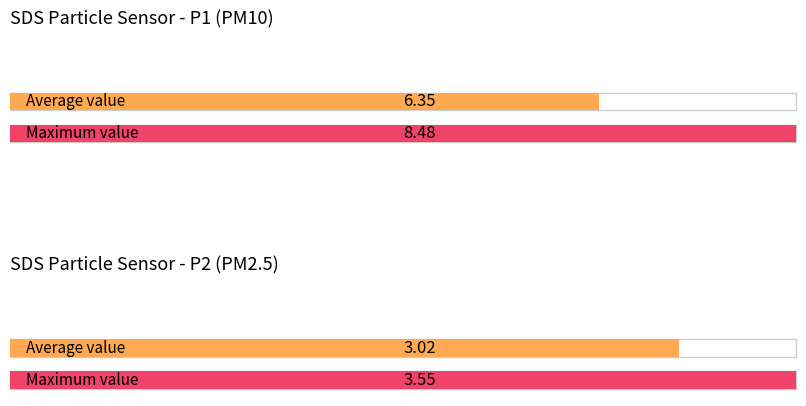

The Maximum utilization series shows 36336.5 at SDS_P1. True or false?

False